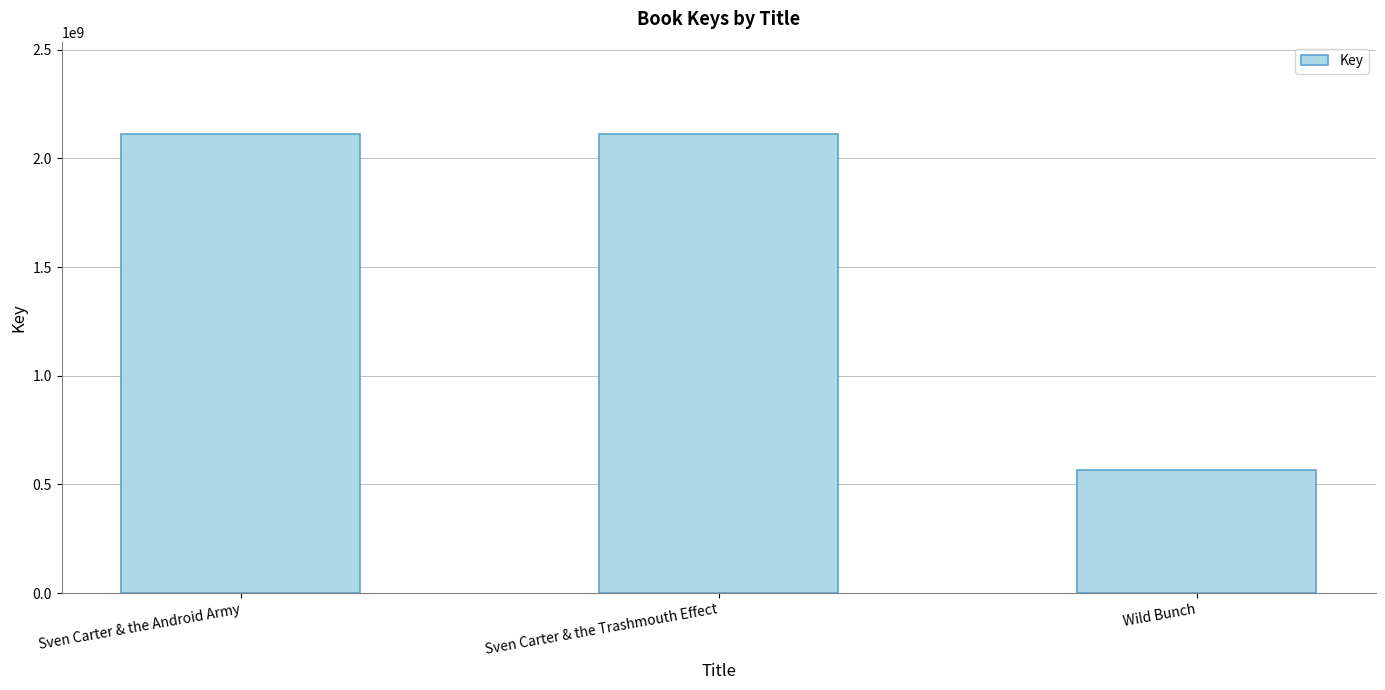

What is the minimum value shown in the chart?

564273791